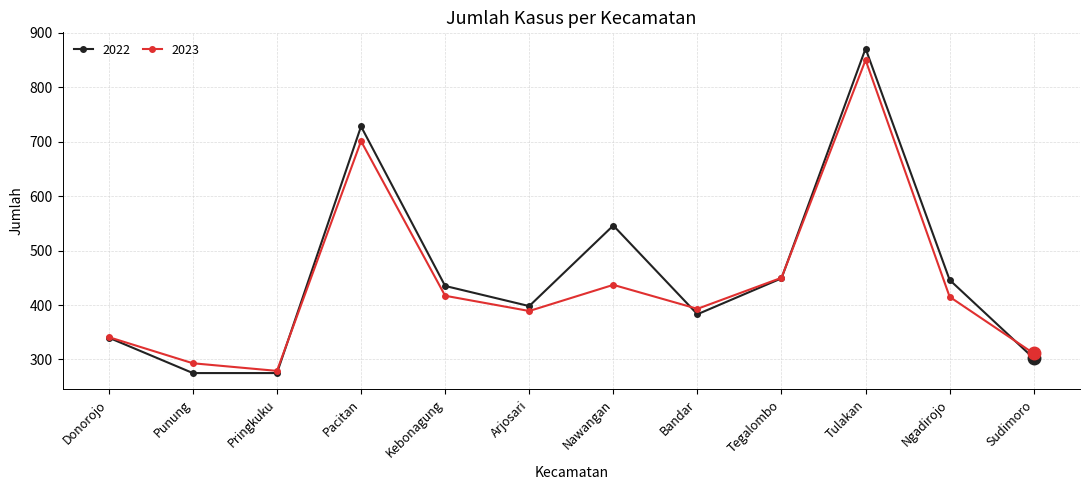

At which label is 2022 closest to 573?

Nawangan